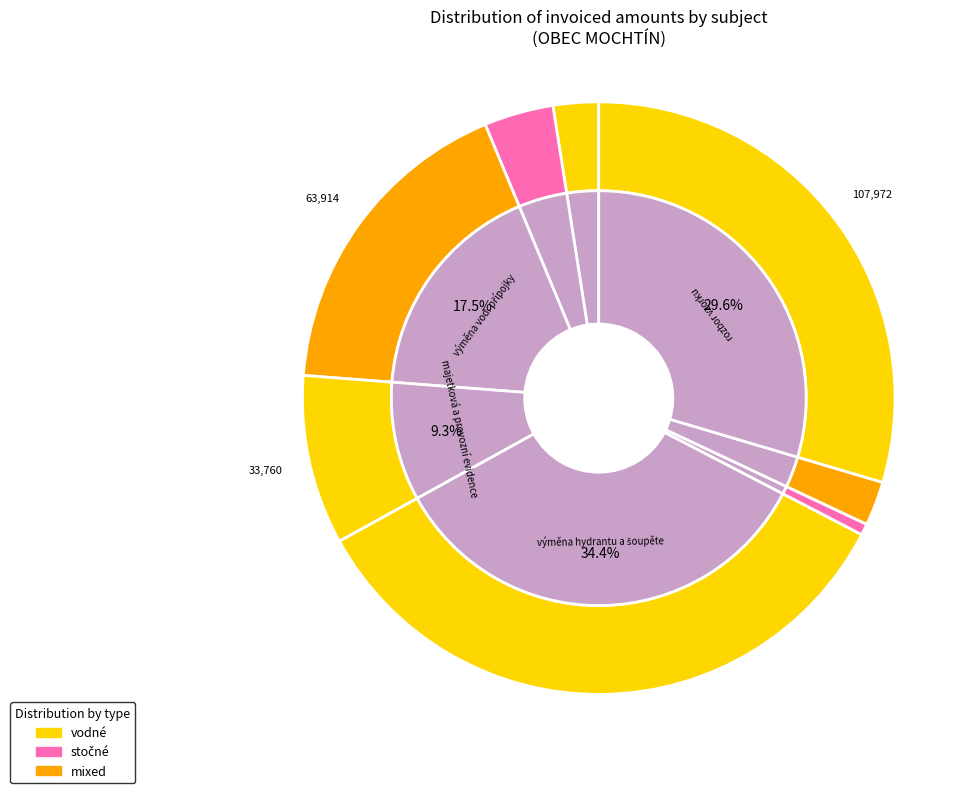

Is it true that vyhledávání poruch is 1% of the pie?

True